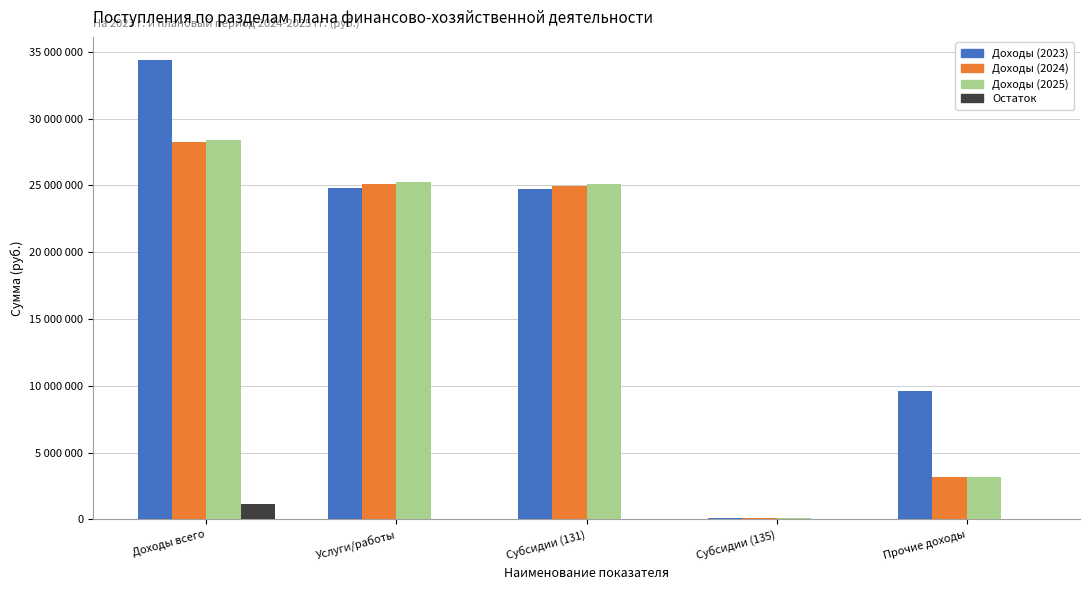

Are the bars horizontal?

No